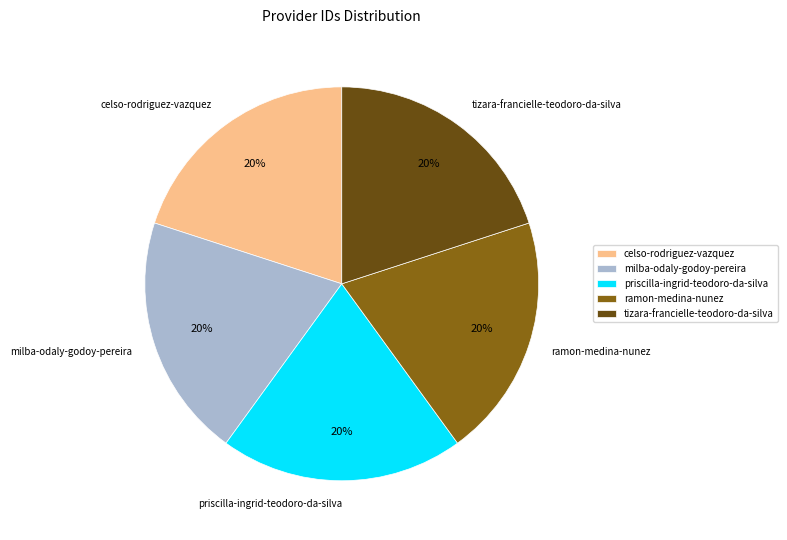

What percentage is the priscilla-ingrid-teodoro-da-silva slice, to the nearest percent?

20%